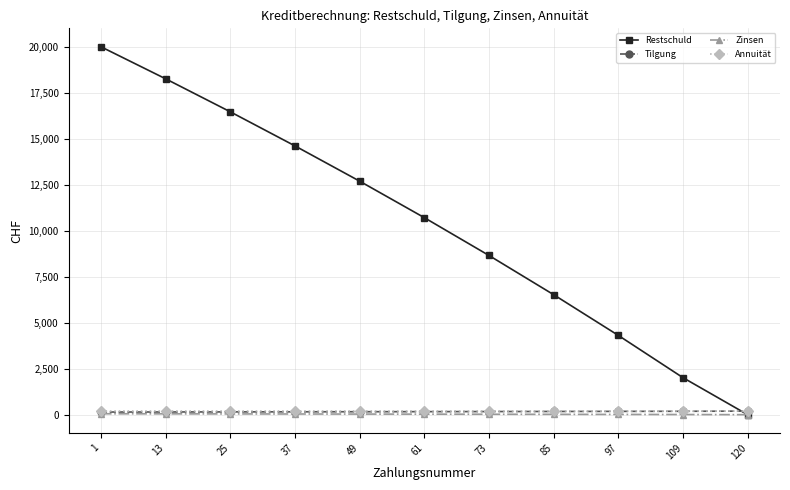

What is the difference between the maximum and minimum values in the Zinsen series?

50.0